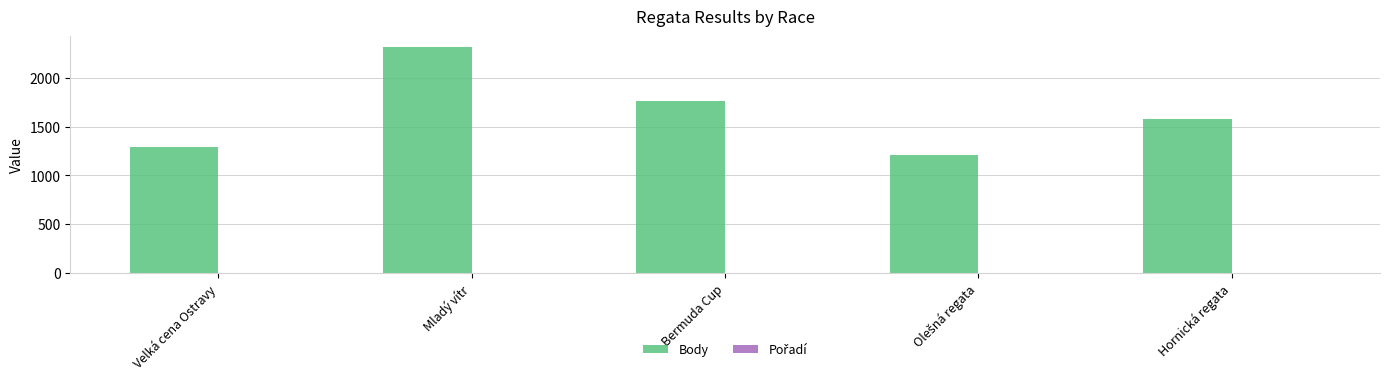

Which label corresponds to the largest value in the chart?

Mladý vítr